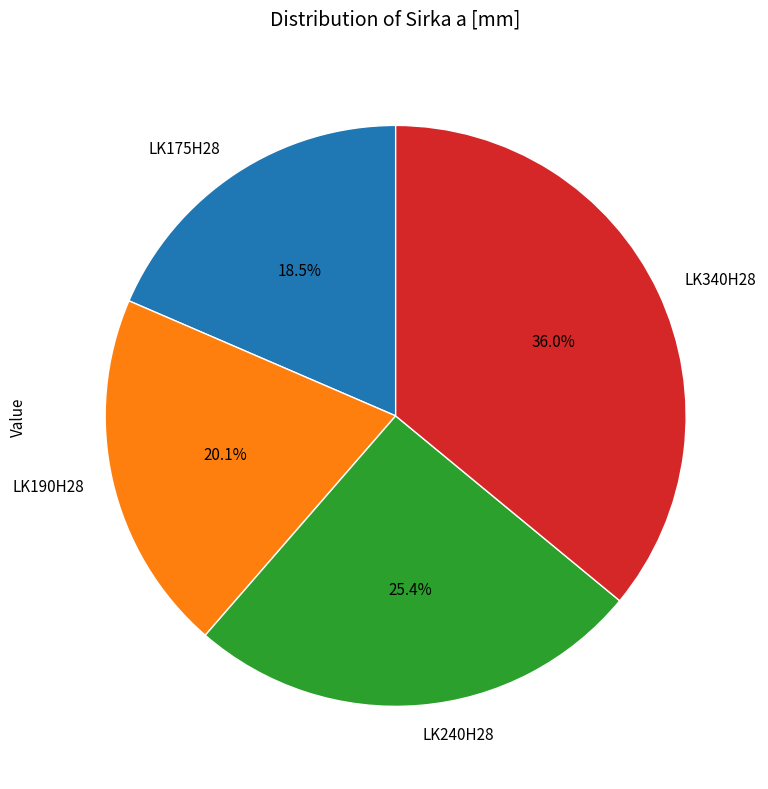

The LK240H28 slice represents 25% of the pie. True or false?

True